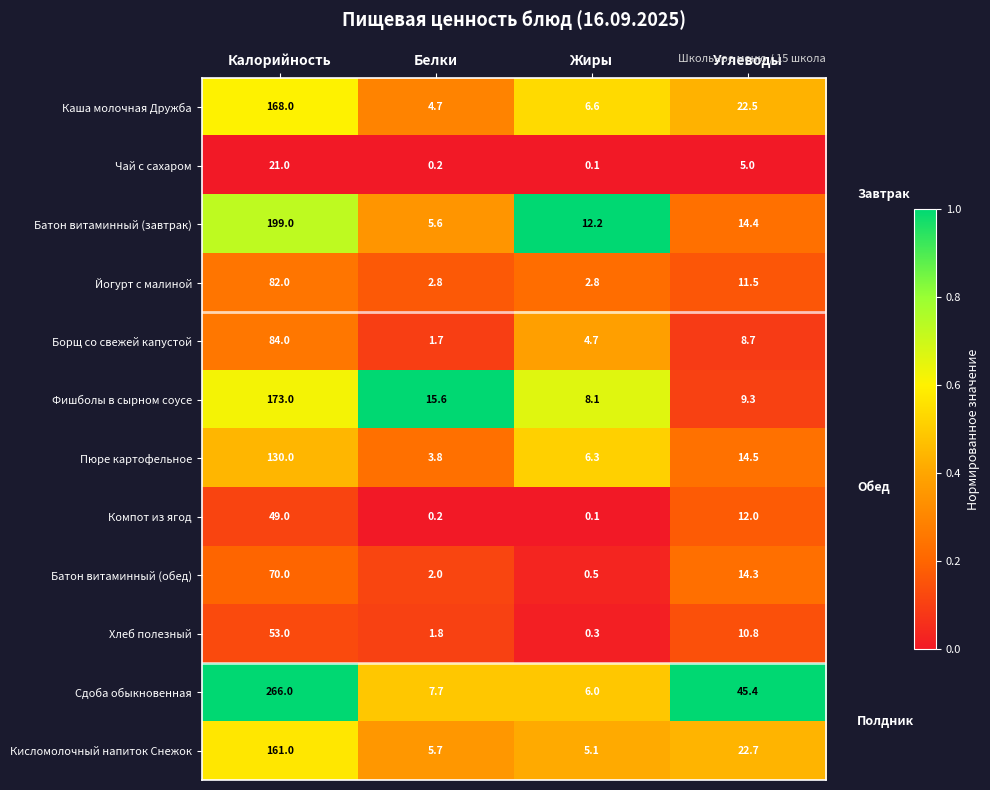

At which label does Батон витаминный (завтрак) first exceed 14?

Калорийность